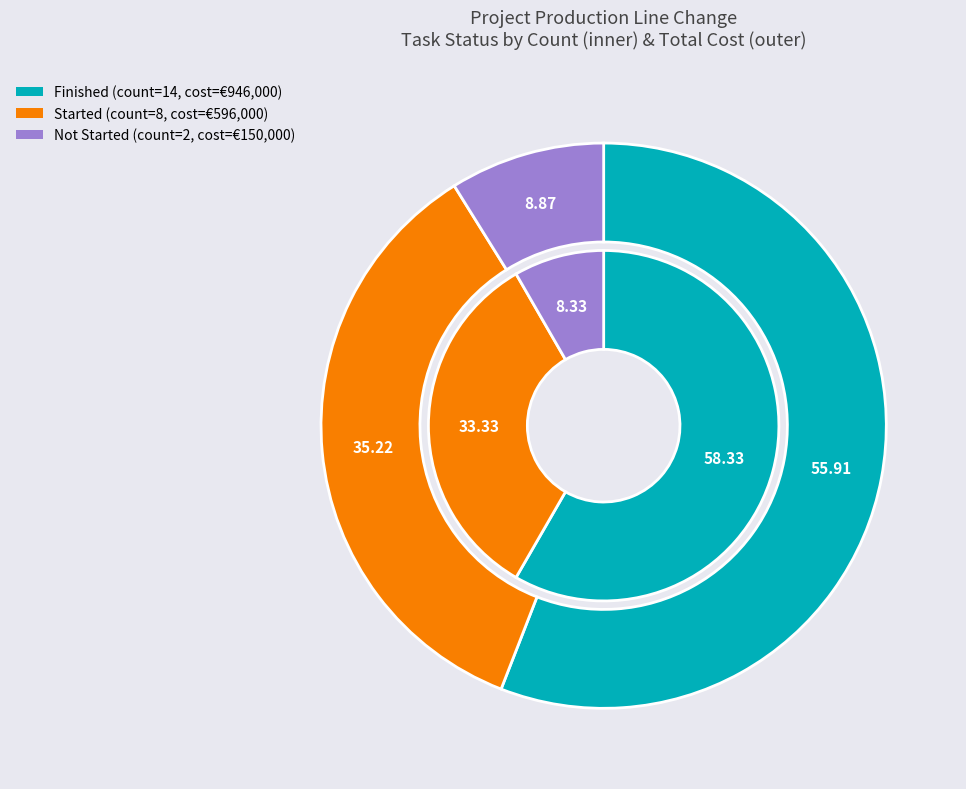

Is it true that Started is 33% of the pie?

True